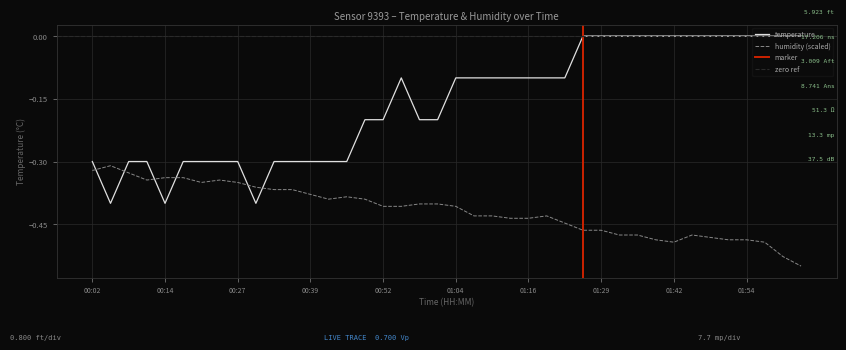

What is the sum of the humidity values at 00:24 and 01:13?

-0.8